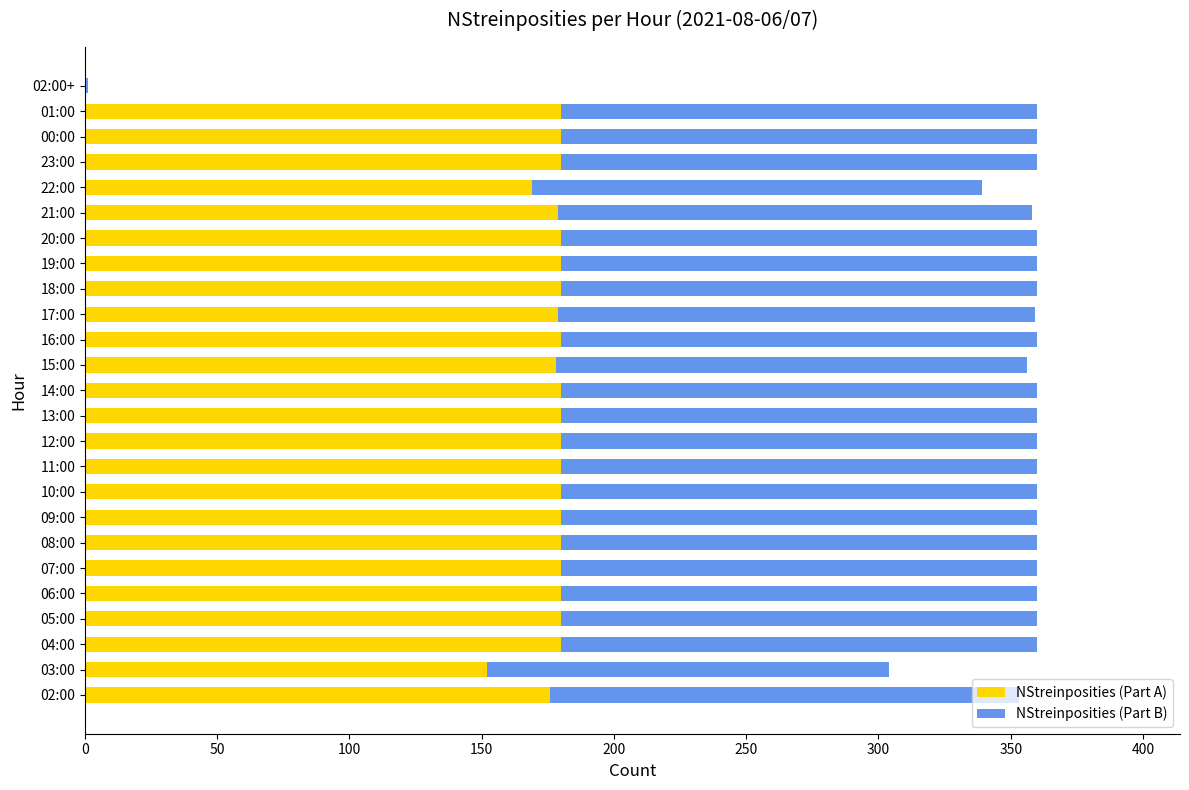

True or false: NStreinposities (Part A) has a value of 239 at 18:00.

False